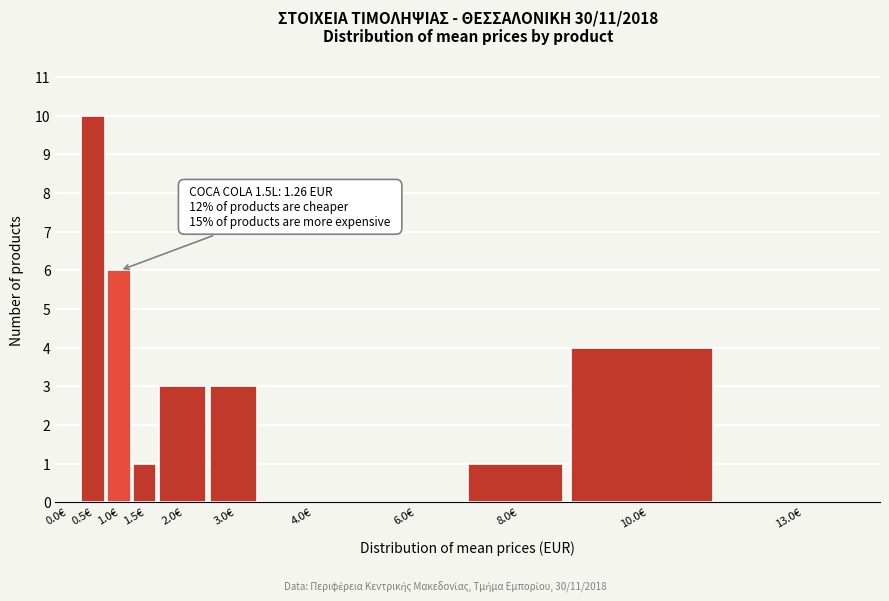

Reading right to left, what are all the values shown in this chart?

13.0€=0	10.0€=4	8.0€=1	6.0€=0	4.0€=0	3.0€=3	2.0€=3	1.5€=1	1.0€=6	0.5€=10	0.0€=0